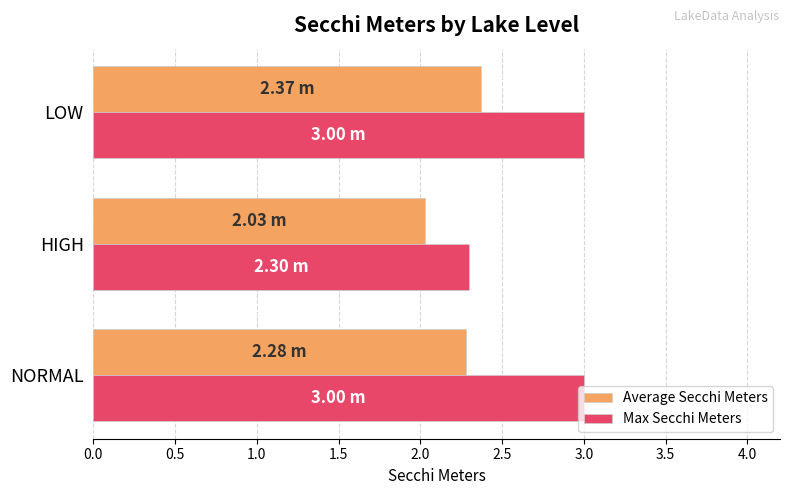

Which series has the largest total across all categories?

Max Secchi Meters